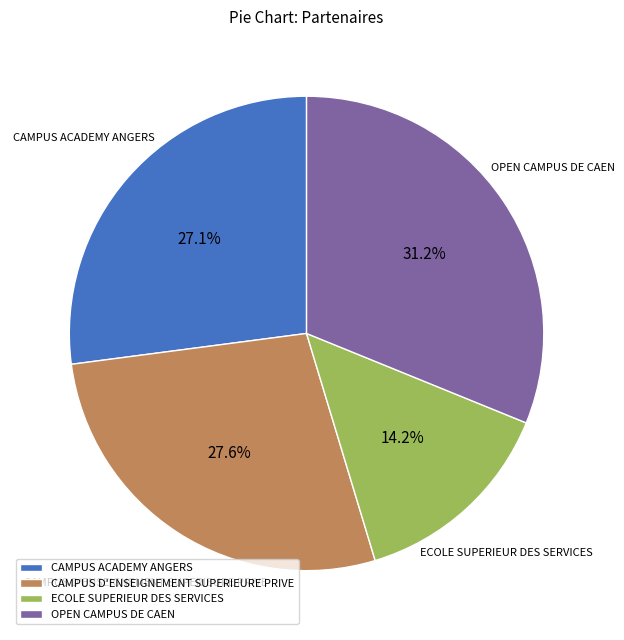

Which slice is the smallest?

ECOLE SUPERIEUR DES SERVICES